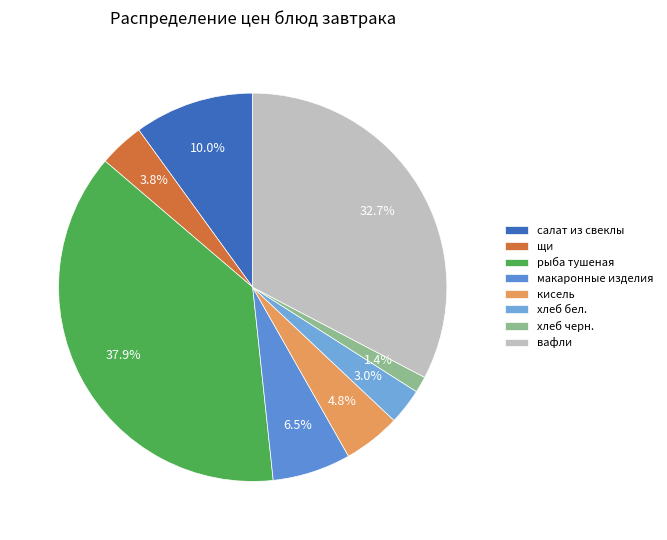

How many segments does this pie chart have?

8